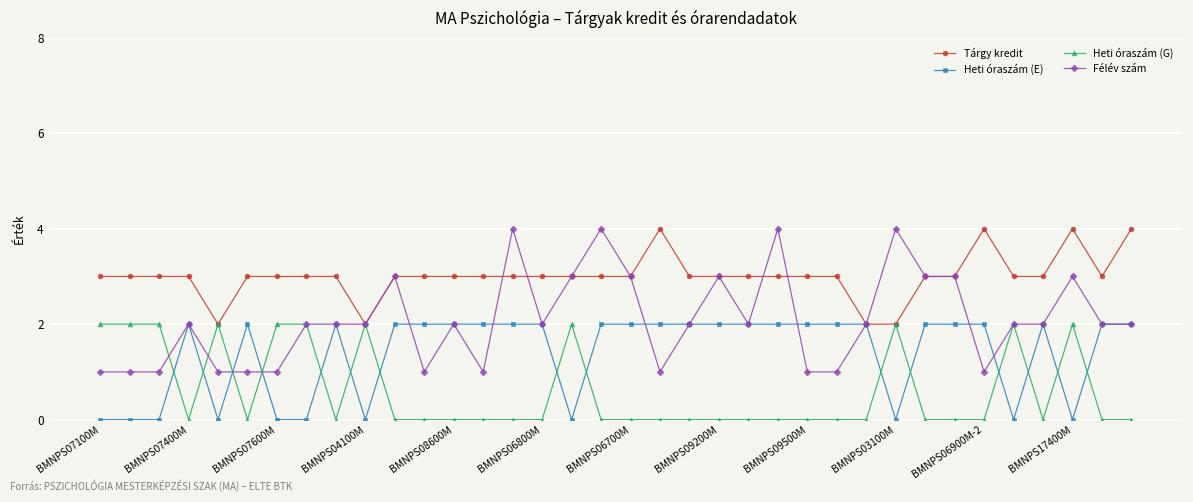

True or false: Heti óraszám (E) has more than 2 points higher than both neighbors.

True